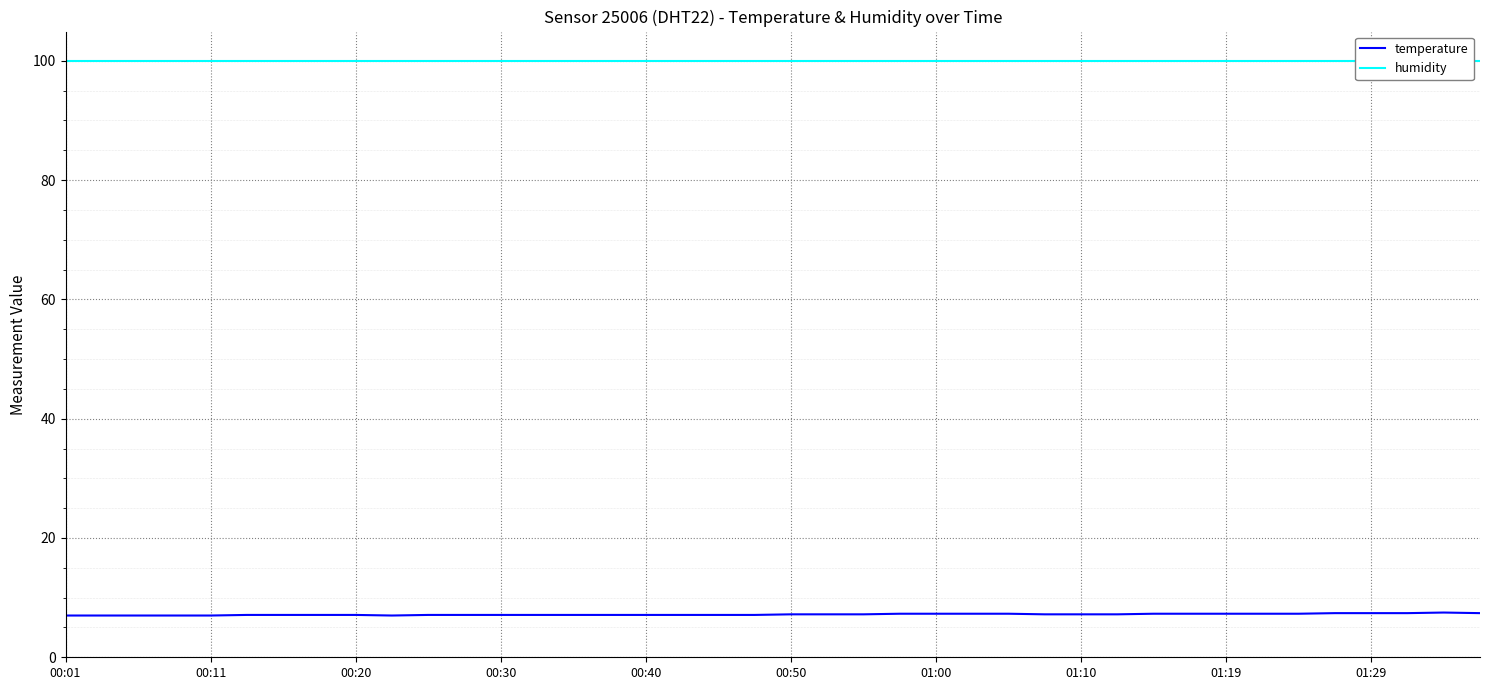

What is the lowest value of the temperature series?

7.0